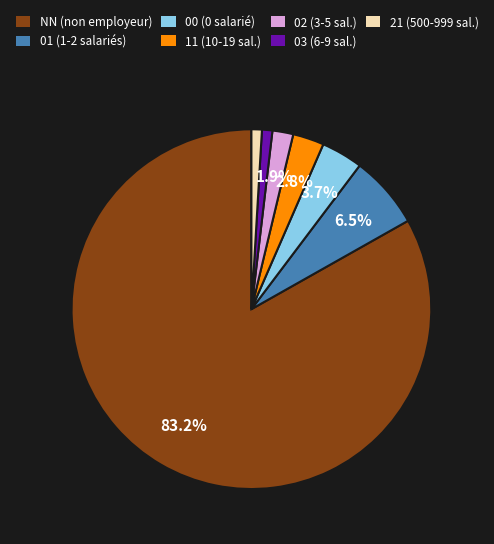

Is NN (non employeur) the majority of the pie?

Yes